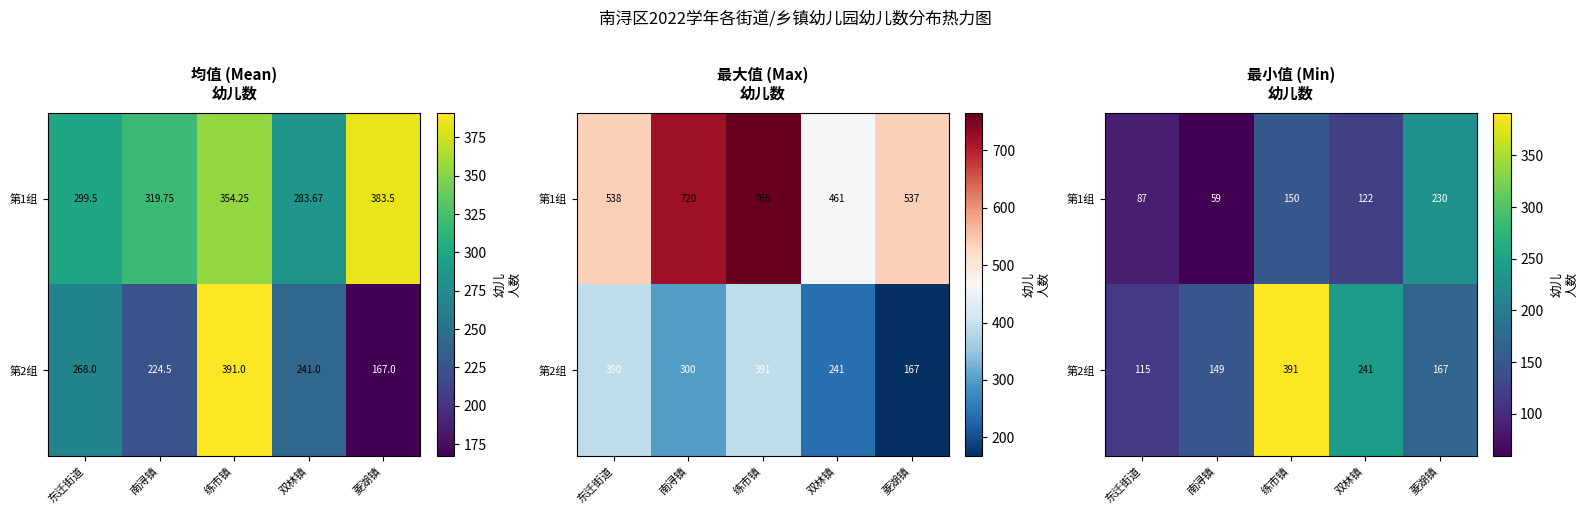

What is the spread (max minus min) of values at 练市镇?

241